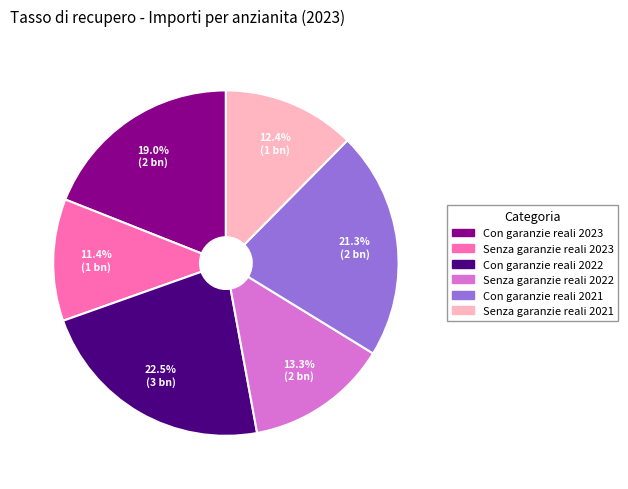

Is there any slice that represents more than half of the pie?

No